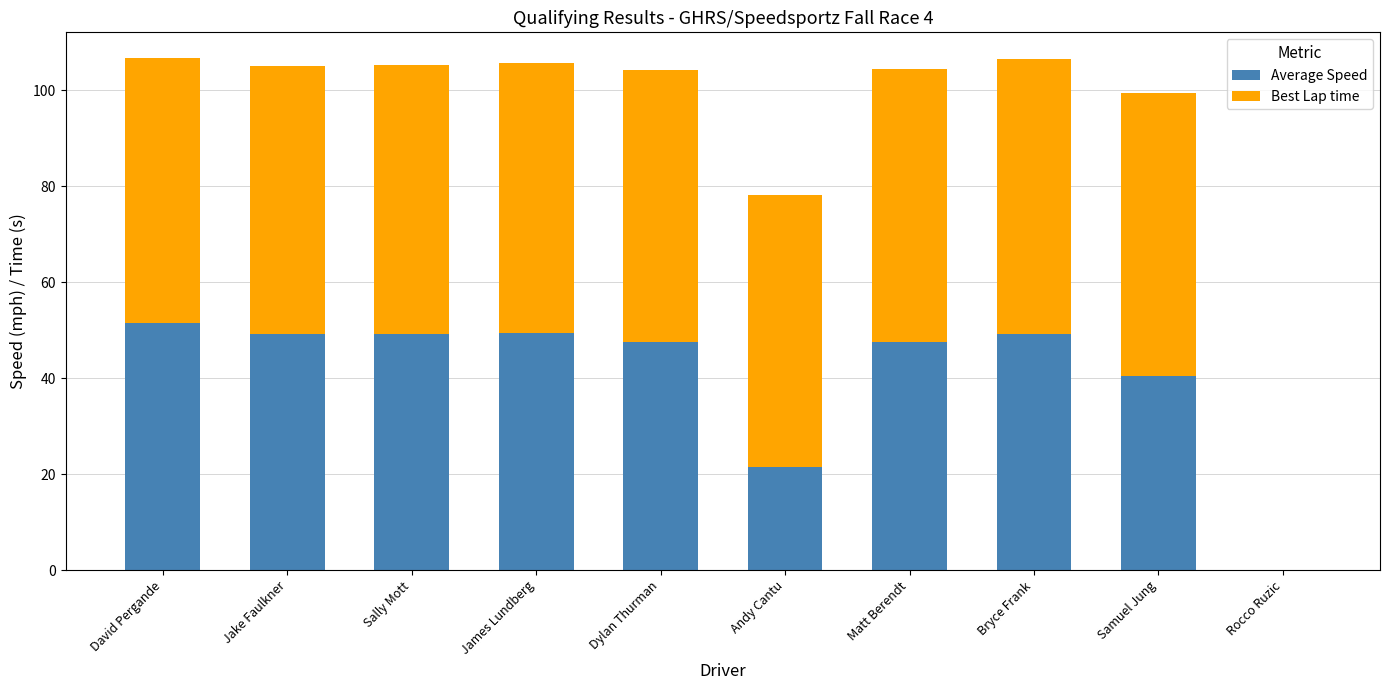

What is the total value across all series at Andy Cantu?

78.3